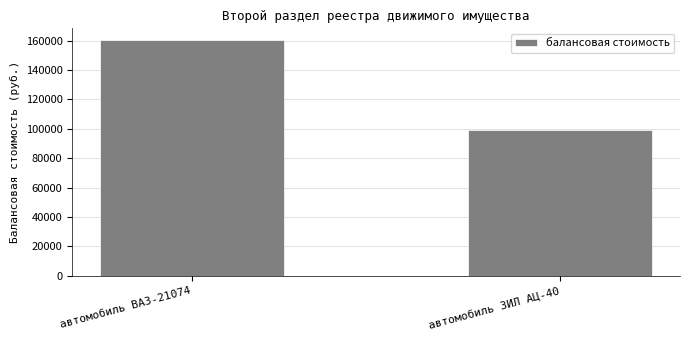

True or false: the data shows 160400 at автомобиль ВАЗ-21074.

True